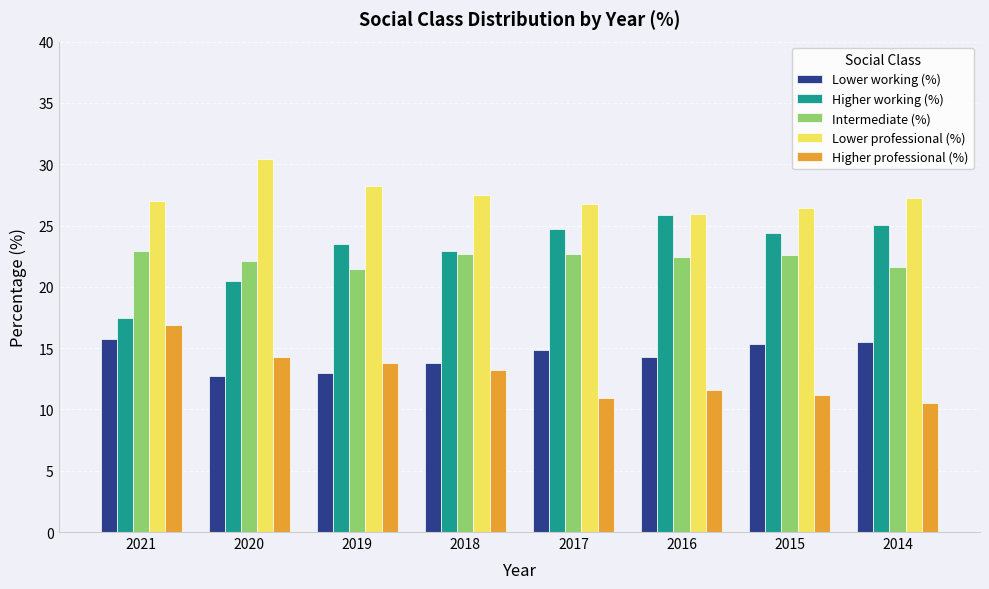

At how many categories does at least one series exceed 14?

8